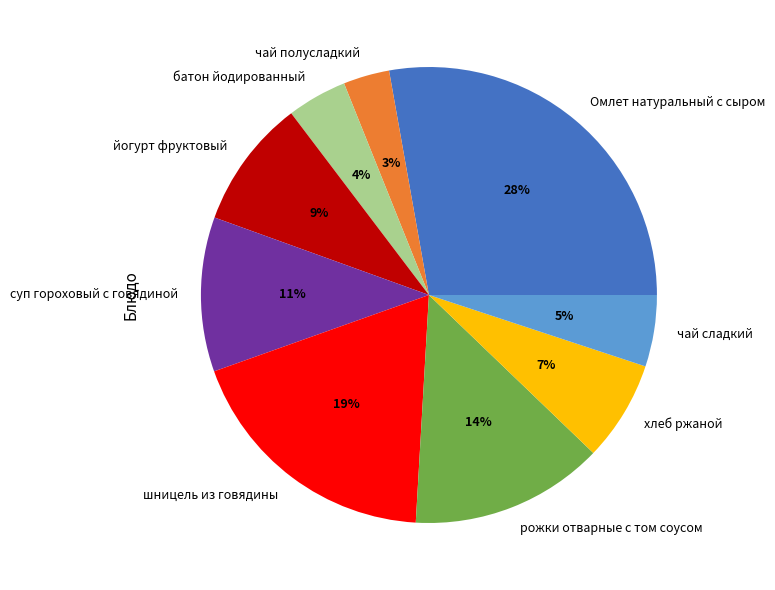

Is the sum of чай сладкий and йогурт фруктовый greater than half?

No